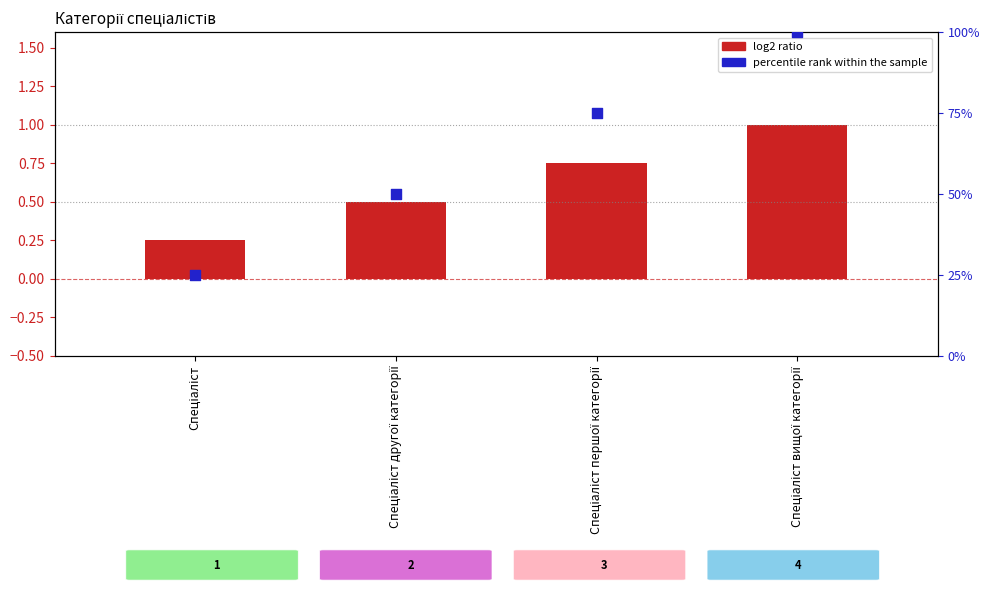

Which series contains the lowest Y value?

log2 ratio